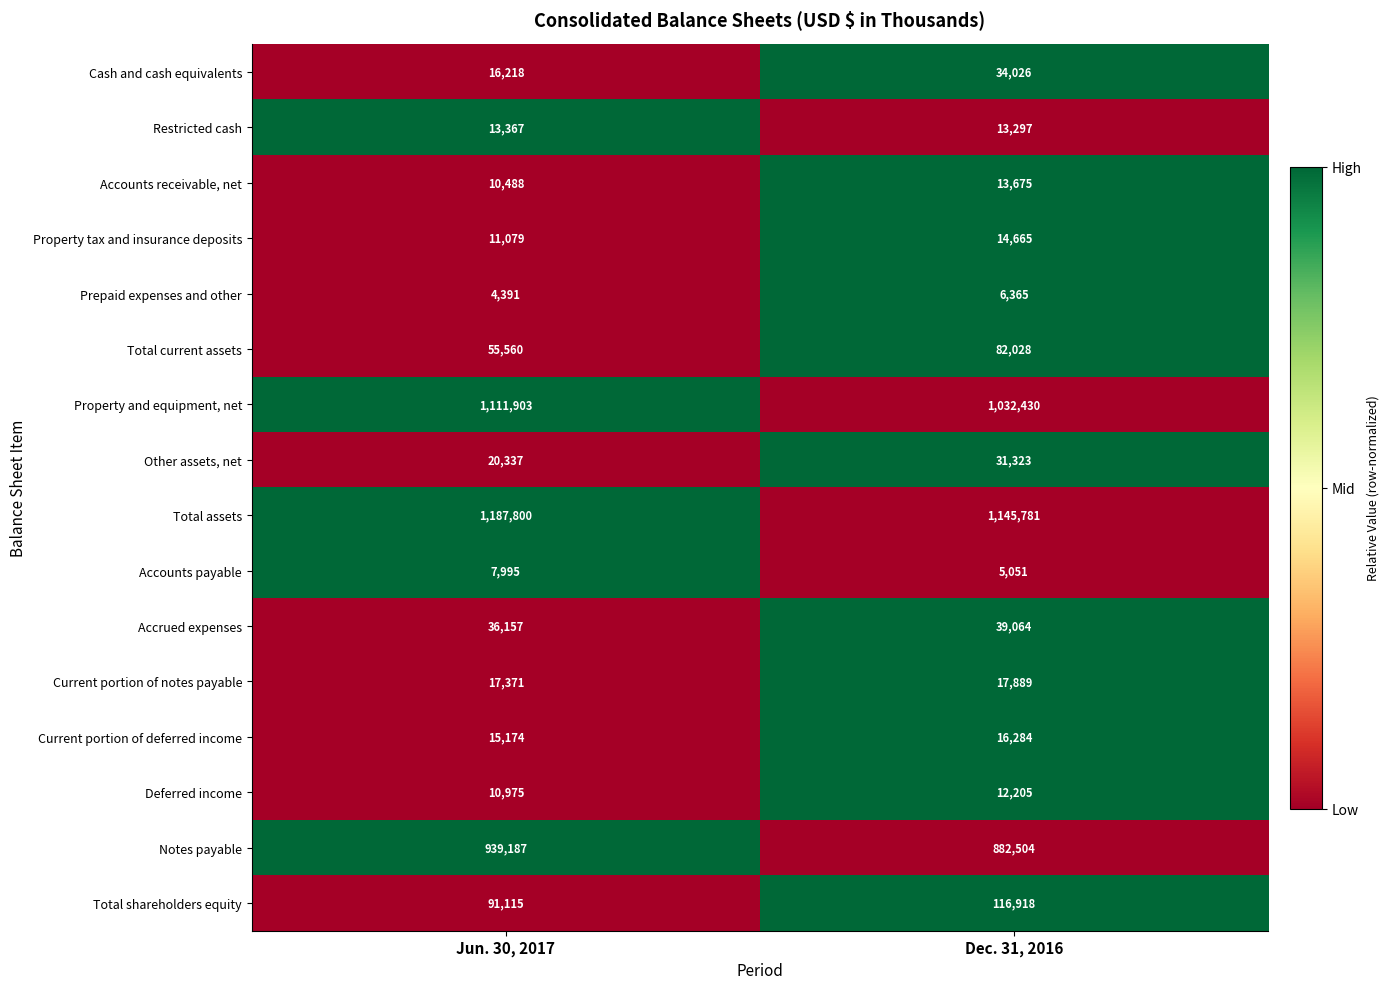

List the series in order of their peak value, highest first.

Total assets, Property and equipment, net, Notes payable, Total shareholders equity, Total current assets, Accrued expenses, Cash and cash equivalents, Other assets, net, Current portion of notes payable, Current portion of deferred income, Property tax and insurance deposits, Accounts receivable, net, Restricted cash, Deferred income, Accounts payable, Prepaid expenses and other